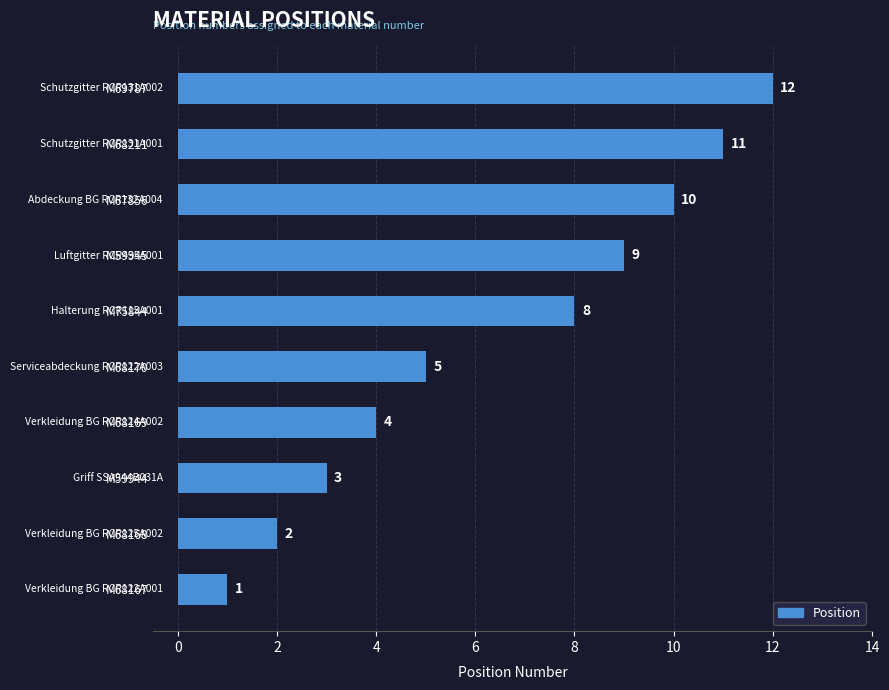

Where is the data nearest to the value 6?

M68170